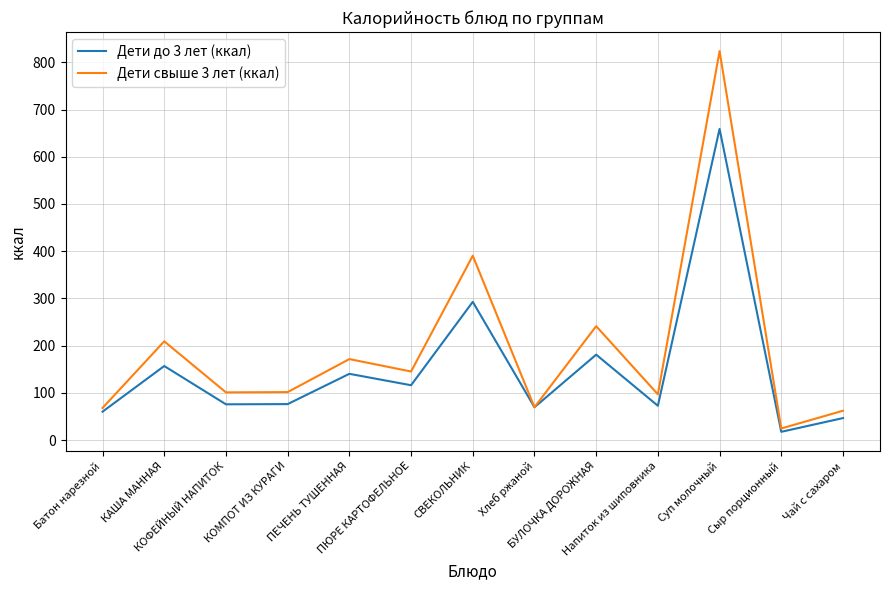

At how many categories does at least one series exceed 748?

1